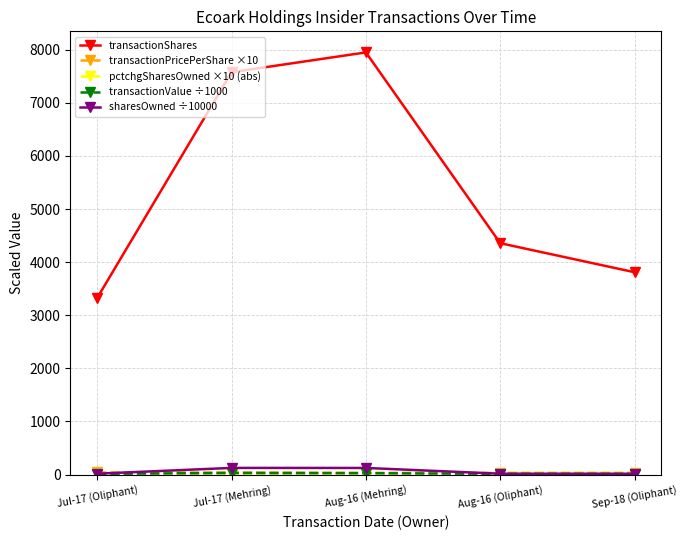

Which series has the largest total across all categories?

transactionShares